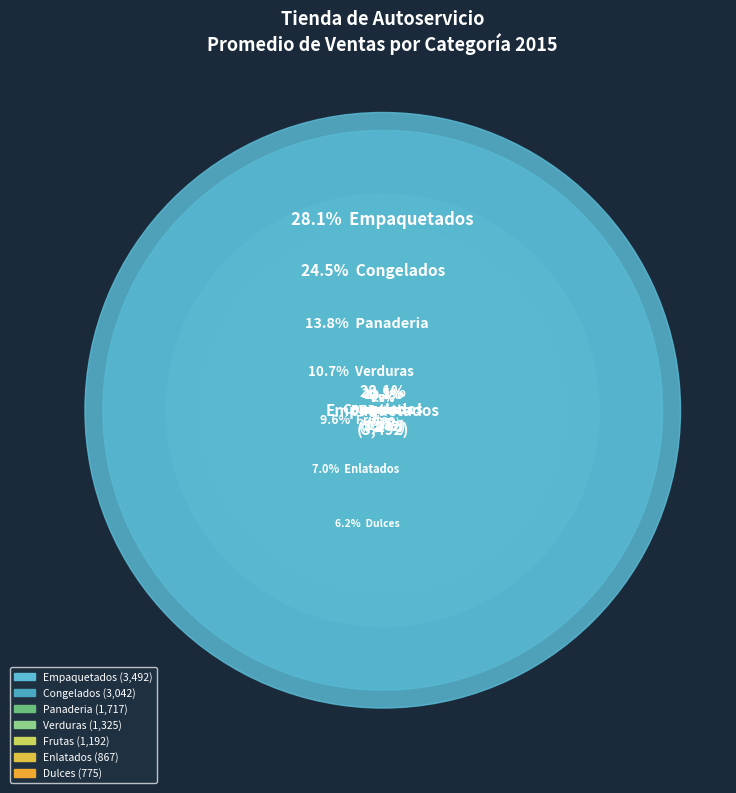

Rank the categories by value from lowest to highest.

Dulces, Enlatados, Frutas, Verduras, Panaderia, Congelados, Empaquetados